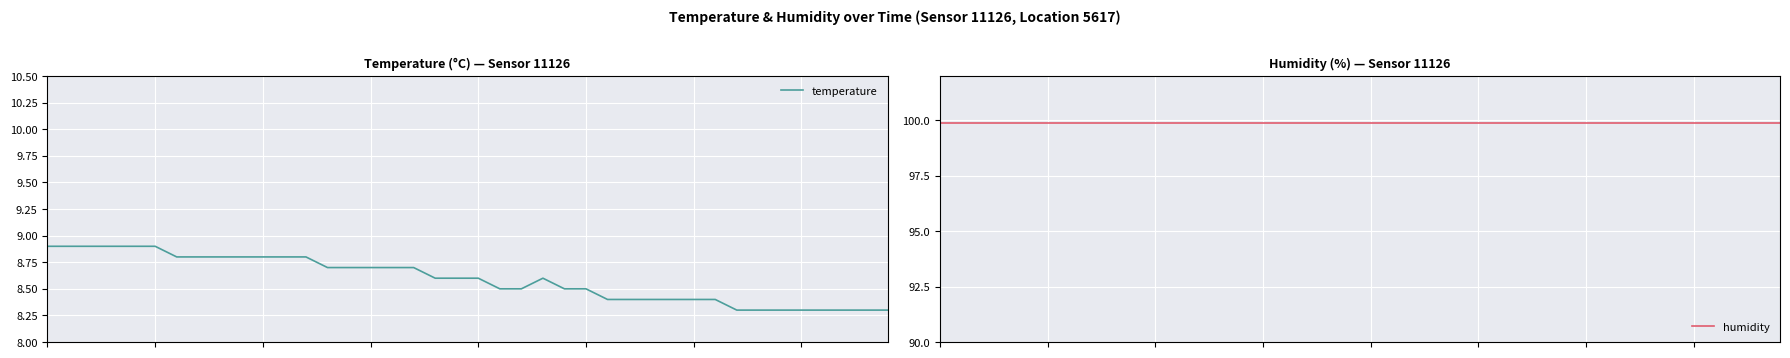

Is it true that humidity equals 47.5 at 36?

False